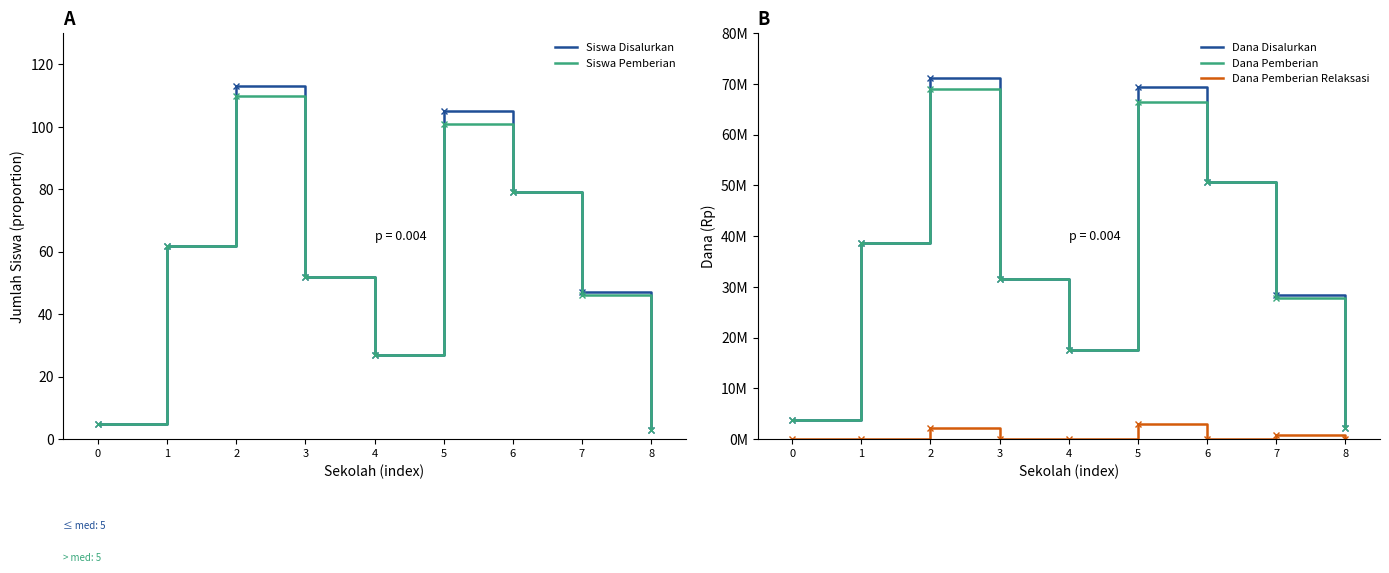

Count the Dana Disalurkan values in the range 17625000 to 50625000.

5